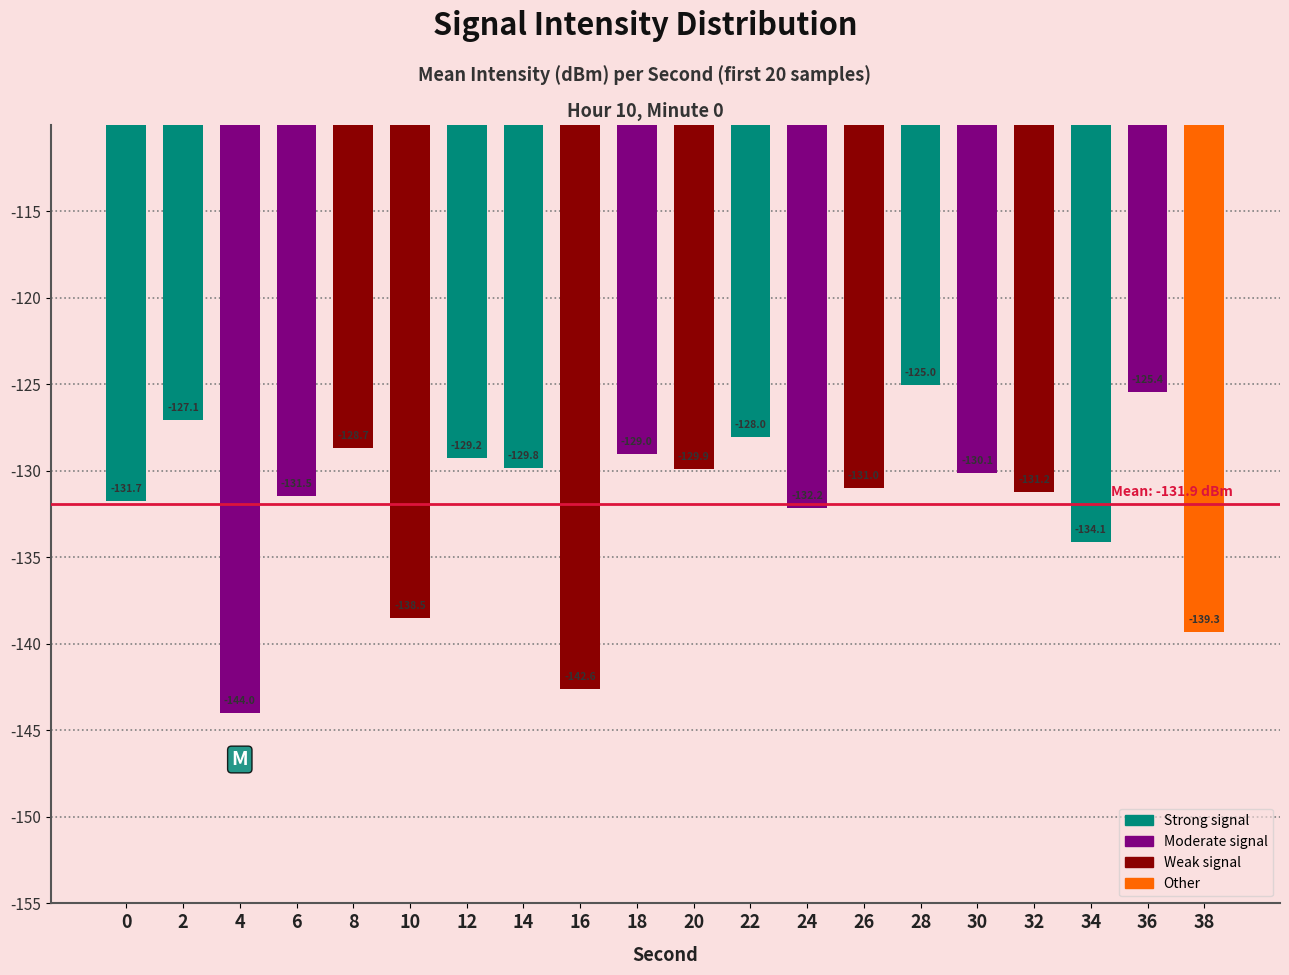

The value at 12 is -177.6. True or false?

False